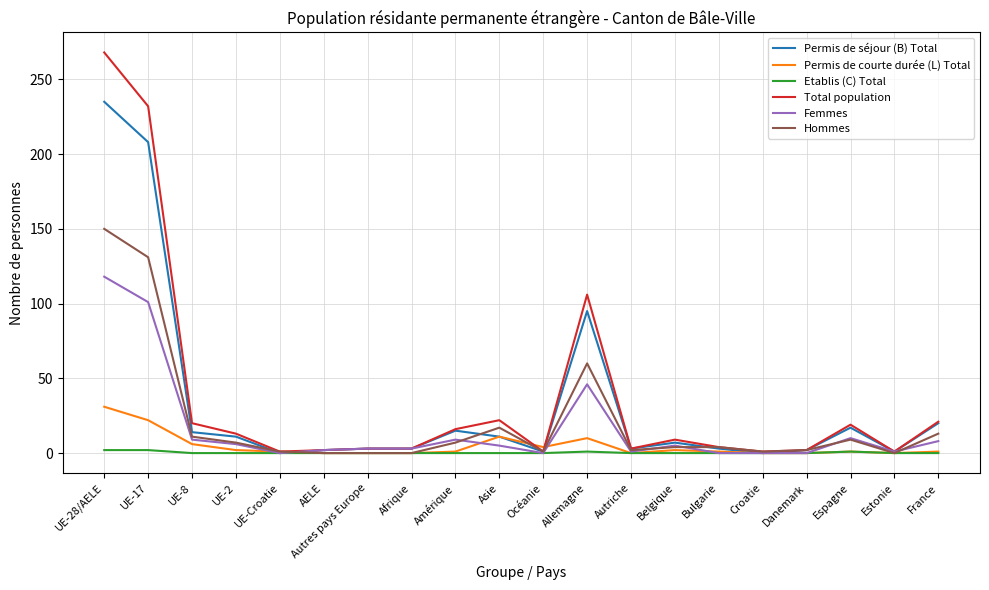

What value does the Total population series have at Bulgarie?

4